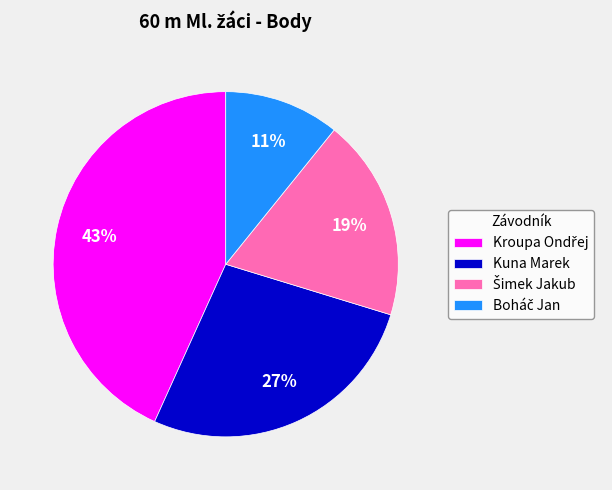

Is there any slice that represents more than half of the pie?

No